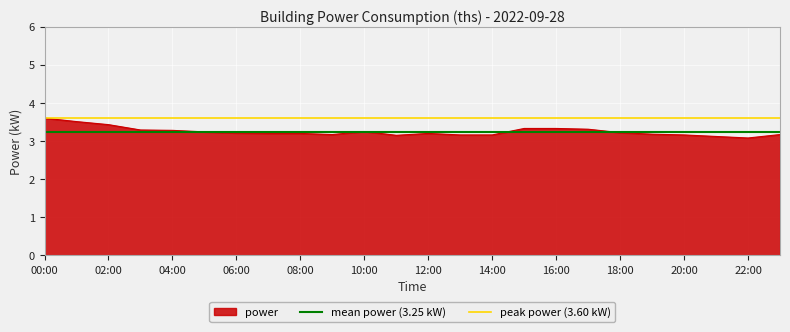

The value of power at 18:00 is 1.6. True or false?

False